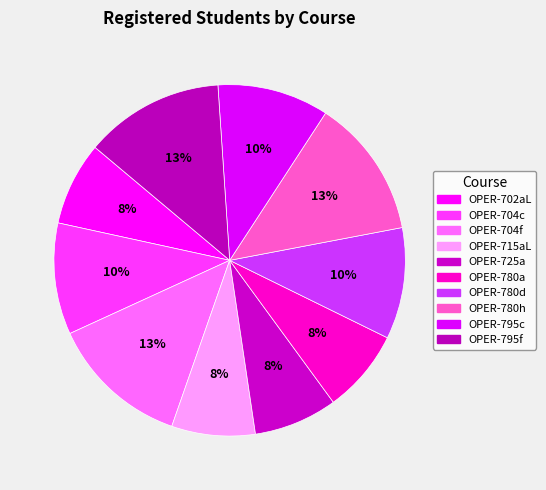

What percentage is the OPER-702aL slice, to the nearest percent?

8%